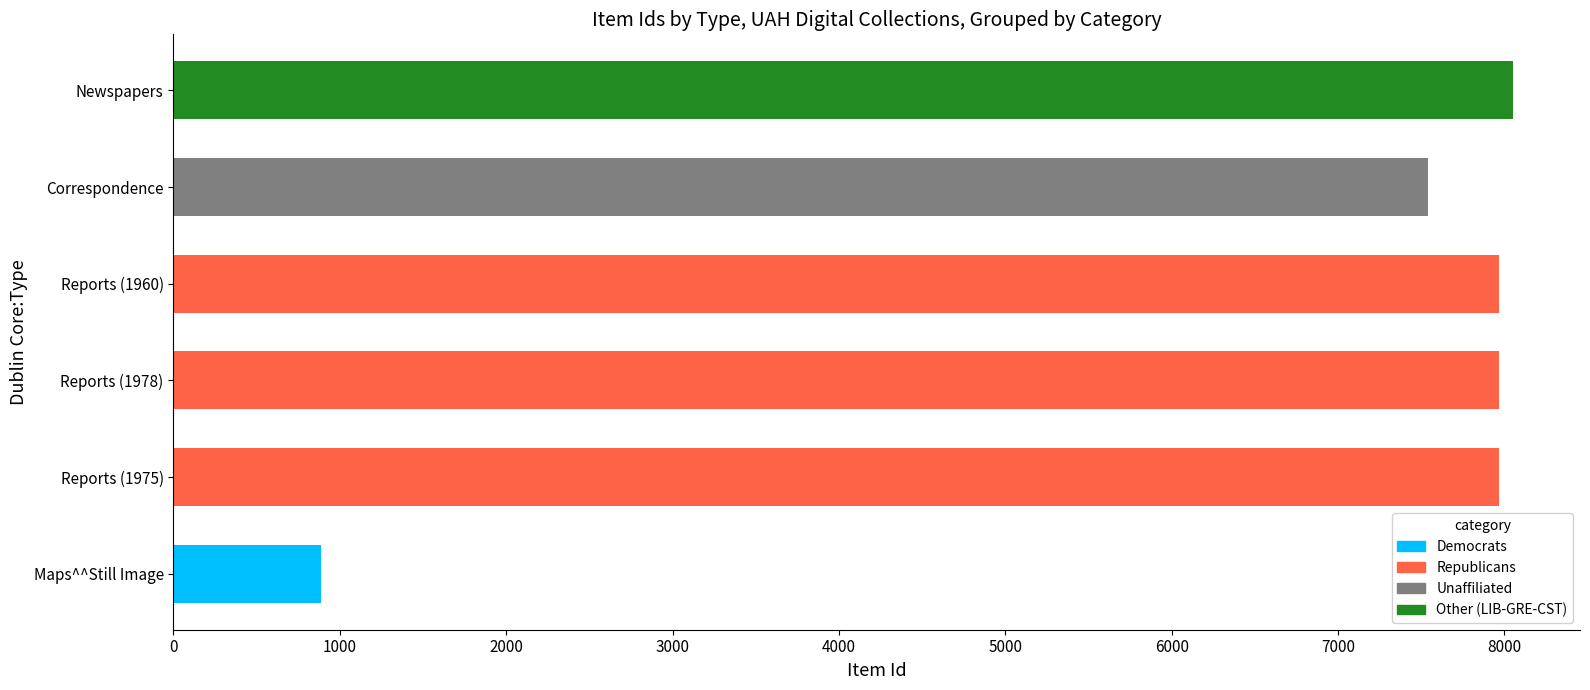

The Democrats series shows -360 at Reports (1975). True or false?

False